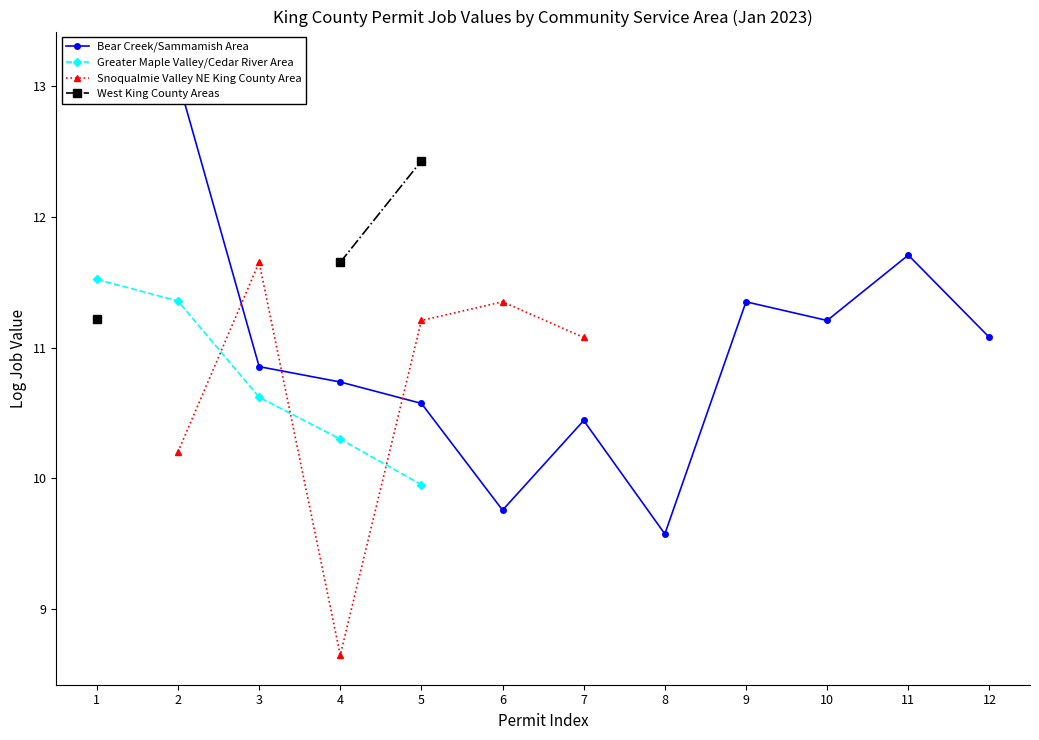

How many times do Snoqualmie Valley NE King County Area and Bear Creek/Sammamish Area cross each other?

3